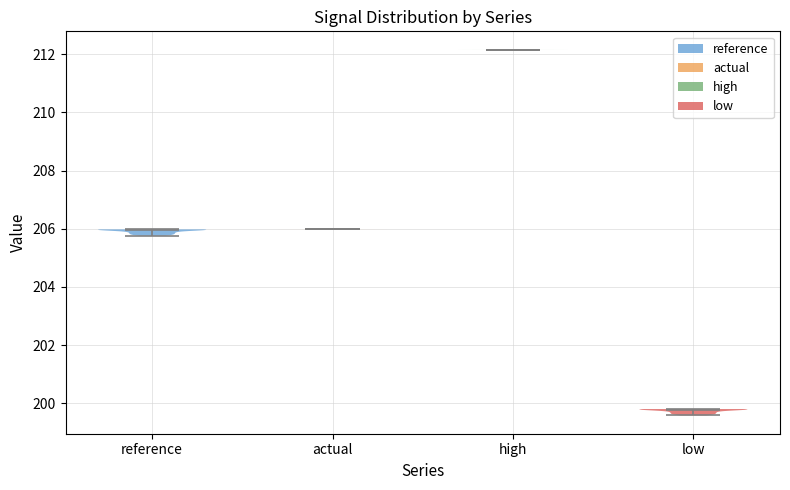

Reading left to right, read every violin against the y-axis: where its median line is, and the lowest and highest points it reaches. The values are not printed on the chart, so give them approximately, as read against the axis.

reference: median line 206.0, lowest point 205.8, highest point 206.0
actual: median line 206.0, lowest point 206.0, highest point 206.0
high: median line 212.2, lowest point 212.2, highest point 212.2
low: median line 199.8, lowest point 199.6, highest point 199.8